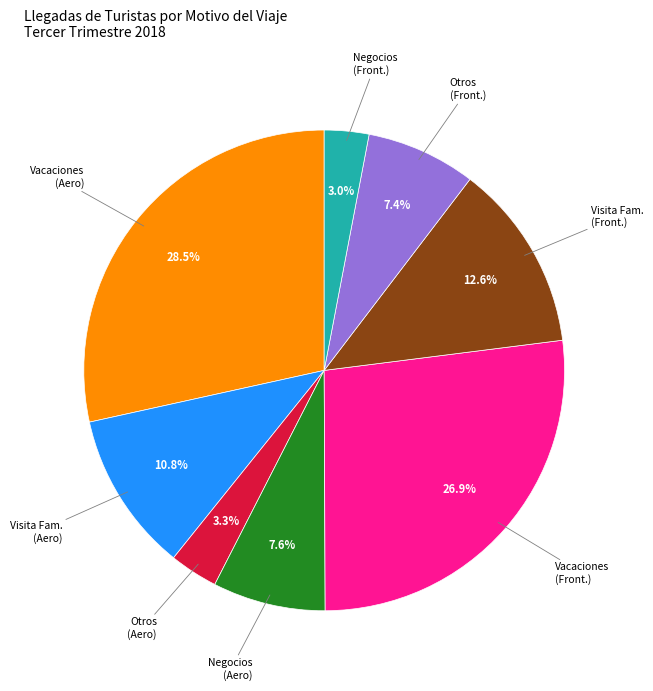

Is there any slice that represents more than half of the pie?

No